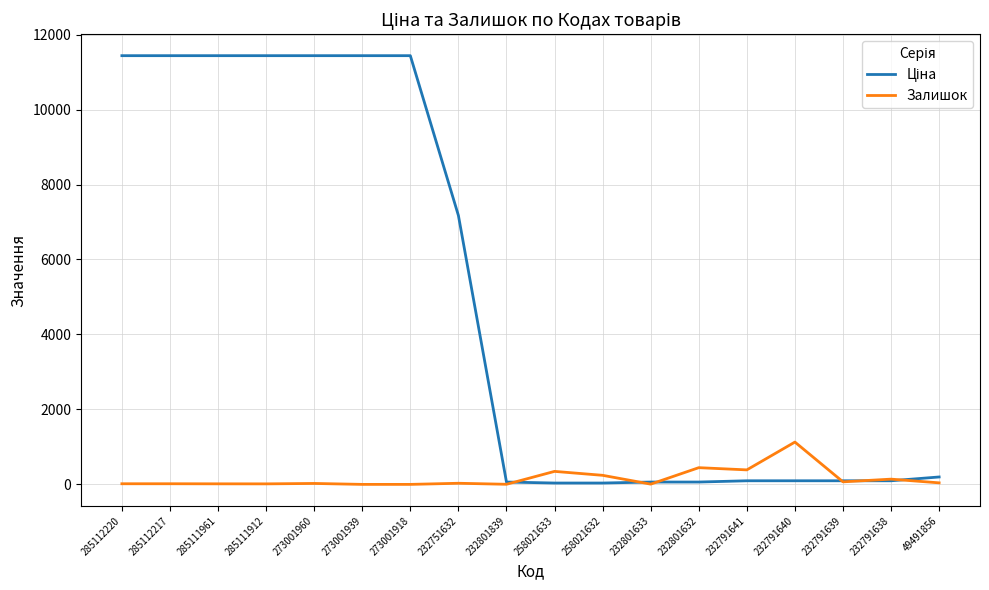

What is the maximum value for Залишок?

1129.0